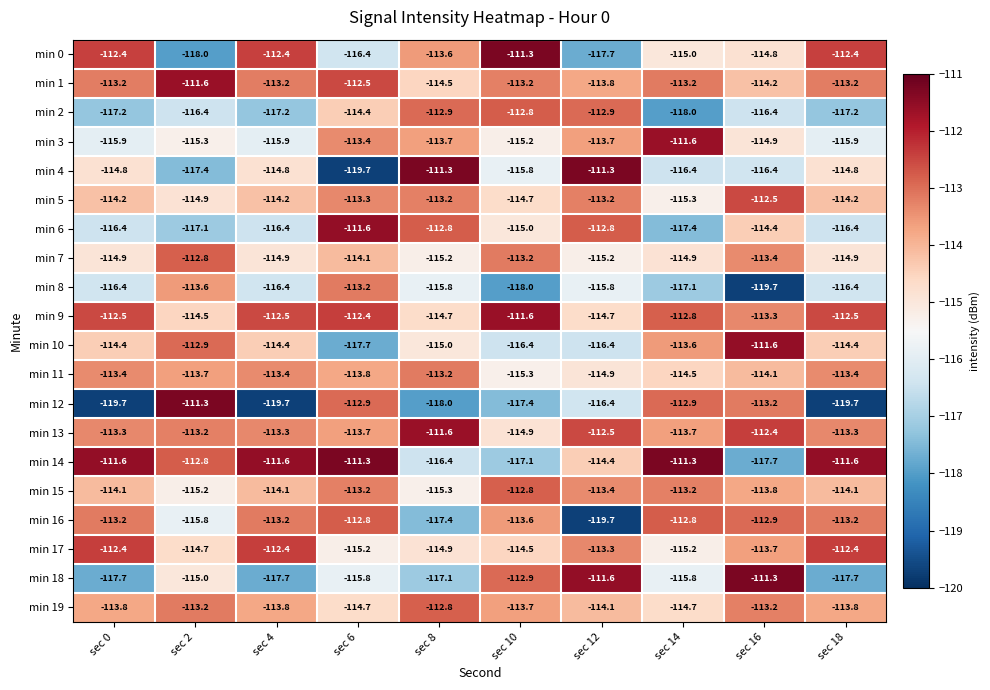

What is the lowest value of the min 3 series?

-115.9